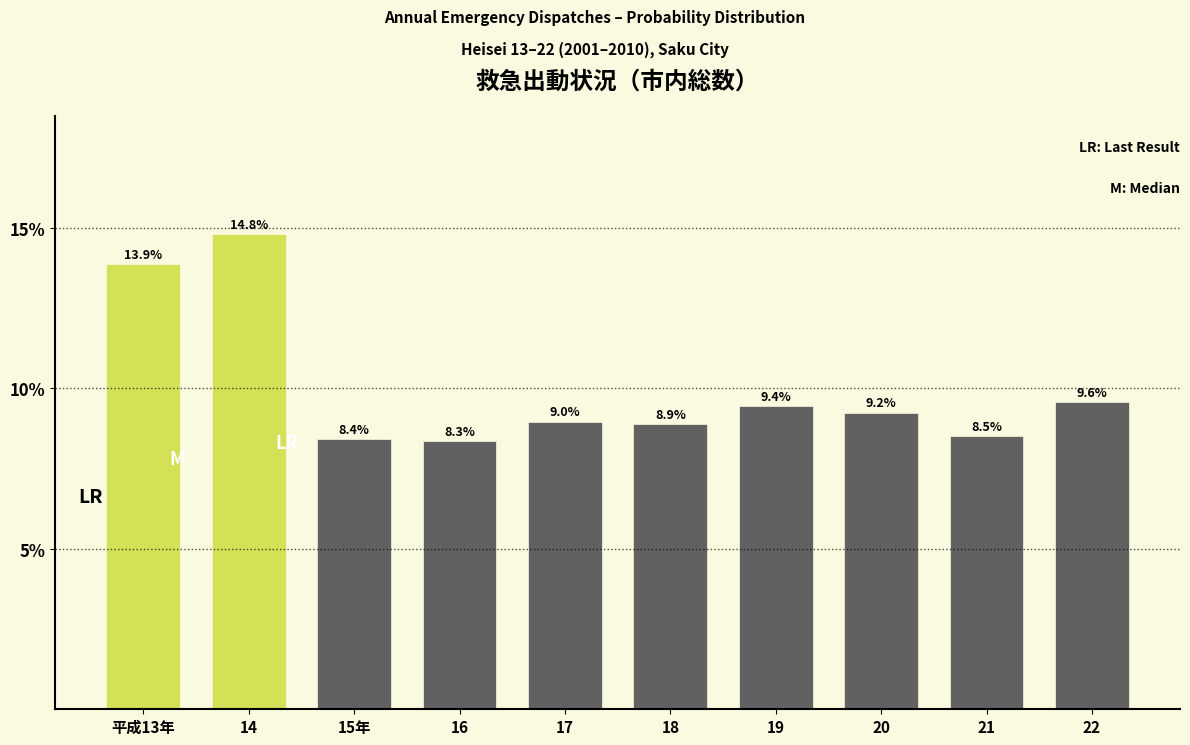

Reading right to left, extract all data points from this chart.

9.6	8.5	9.2	9.4	8.9	9.0	8.3	8.4	14.8	13.9